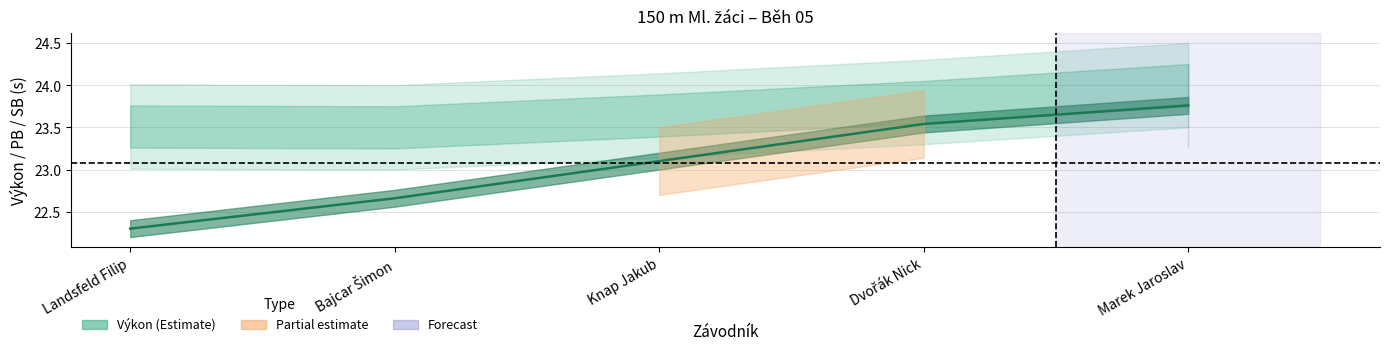

Rank the categories by value from highest to lowest.

Marek Jaroslav, Dvořák Nick, Knap Jakub, Bajcar Šimon, Landsfeld Filip